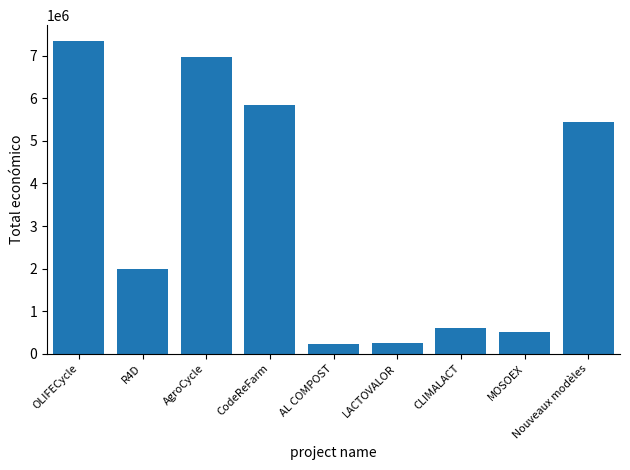

Where is the data nearest to the value 3790469?

Nouveaux modèles